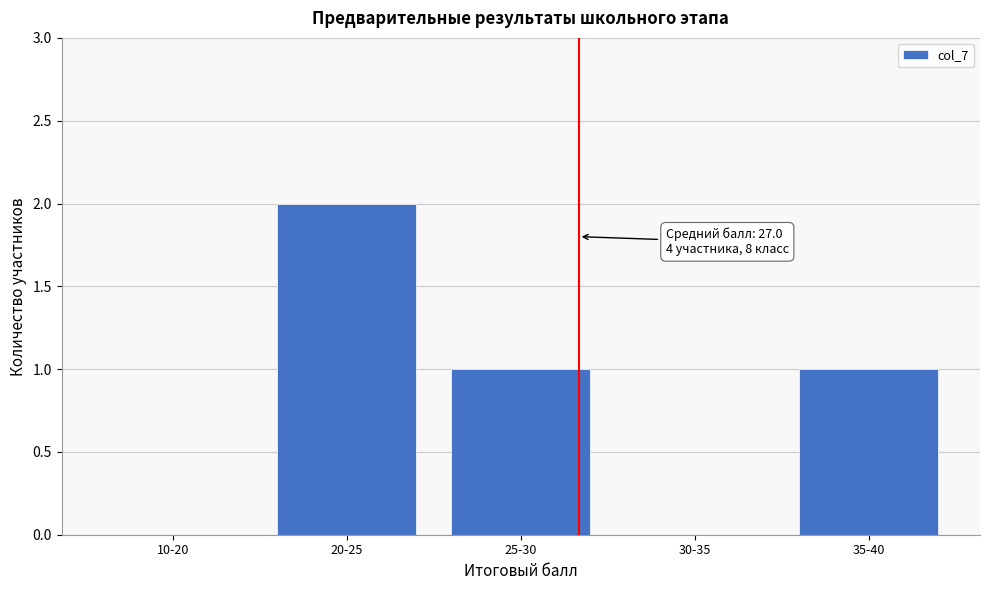

Reading left to right, list all the values displayed in this chart.

10-20=0	20-25=2	25-30=1	30-35=0	35-40=1